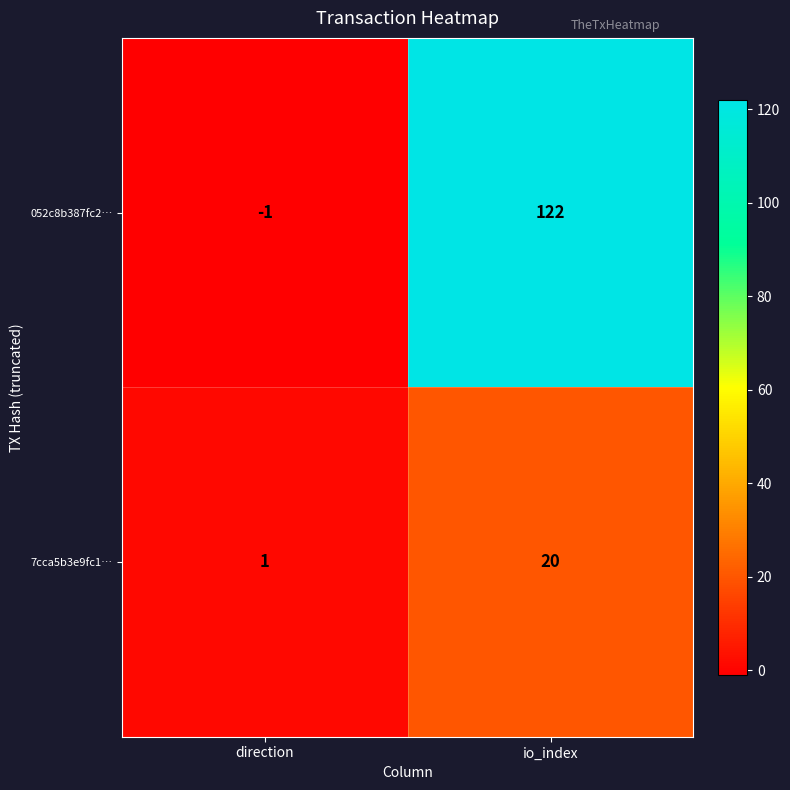

What is the difference between the 7cca5b3e9fc1… values at io_index and direction?

19